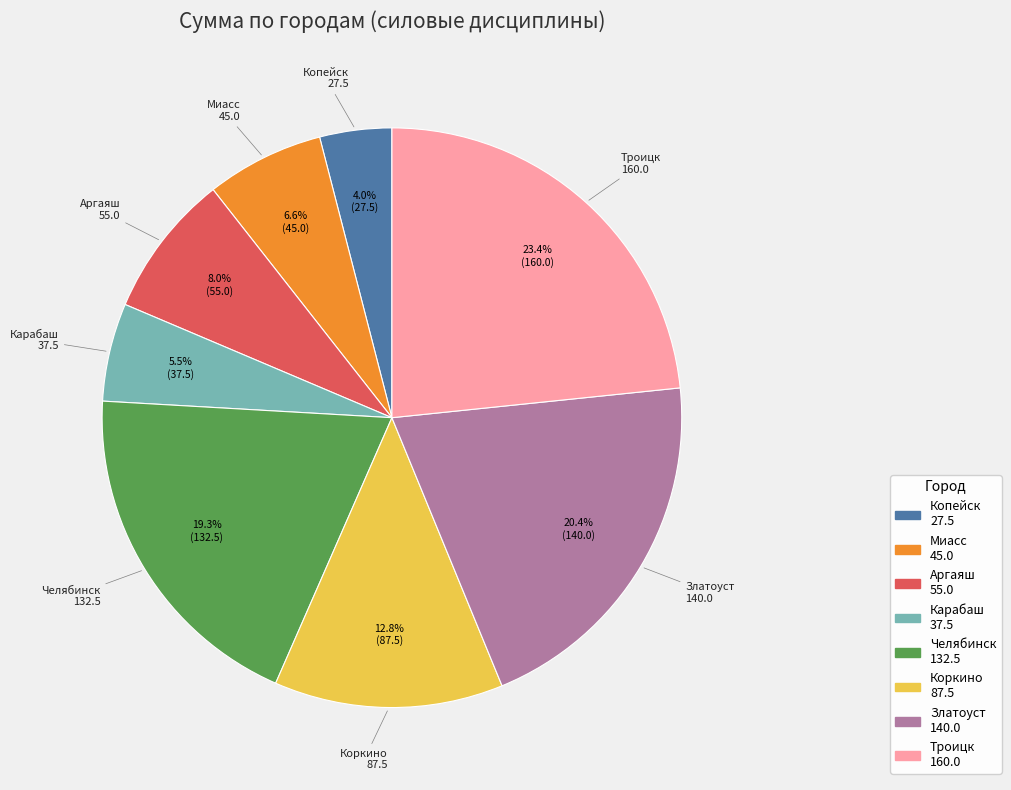

Approximately how many times larger is the value at Аргаяш compared to Миасс?

1.2